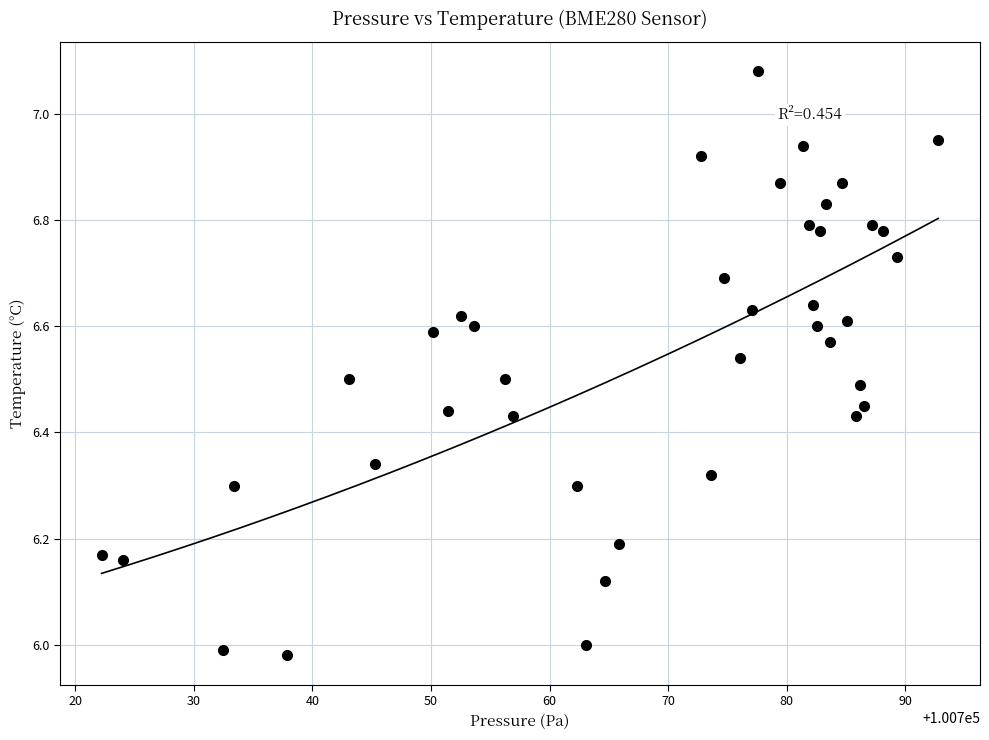

What is the range of X values (max minus min)?

70.6